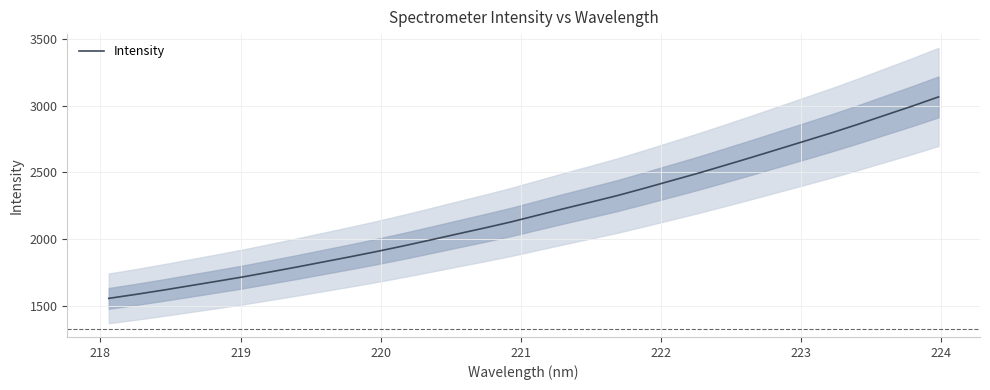

How many values exceed 2177?

16